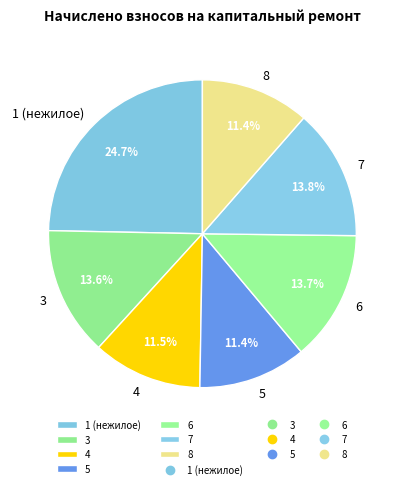

Between 1 (нежилое) and 8, which is larger?

1 (нежилое)